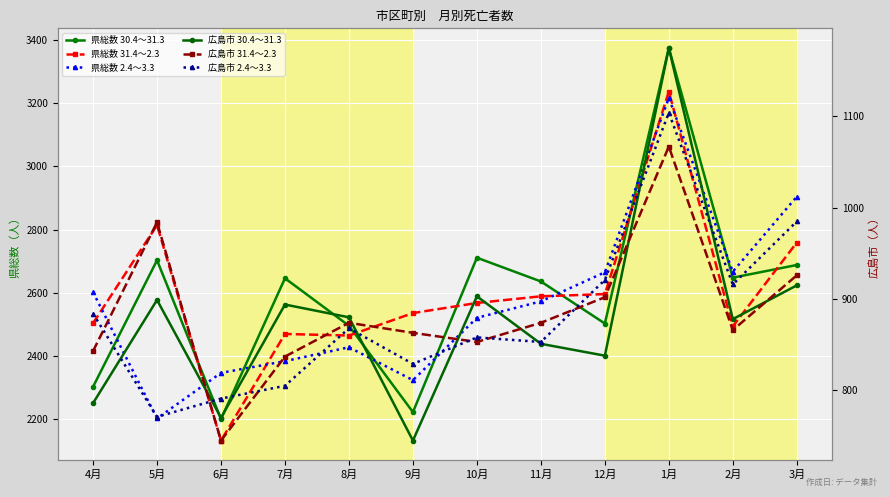

How many times do 広島市 2.4～3.3 and 広島市 31.4～2.3 cross each other?

6